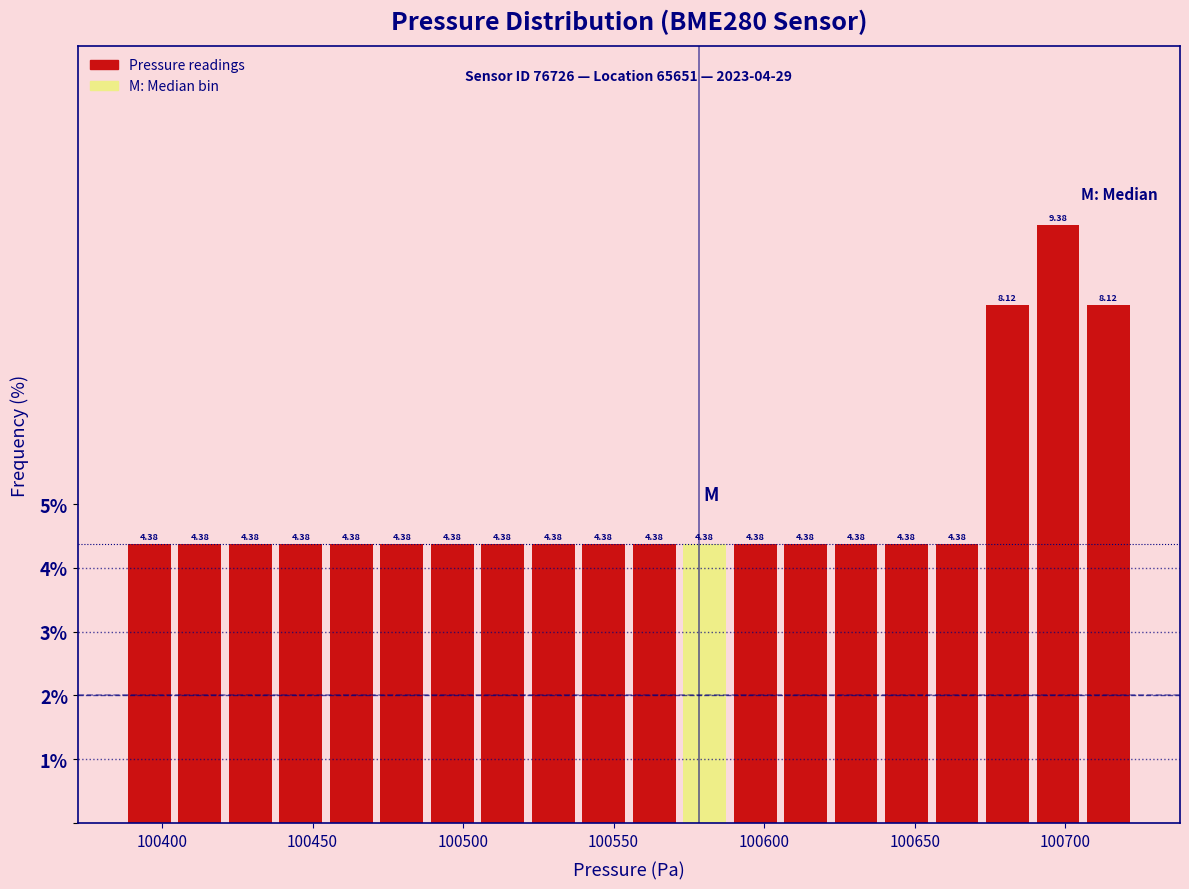

Read against the x-axis, roughly where is the centre of the tallest bar?

100700